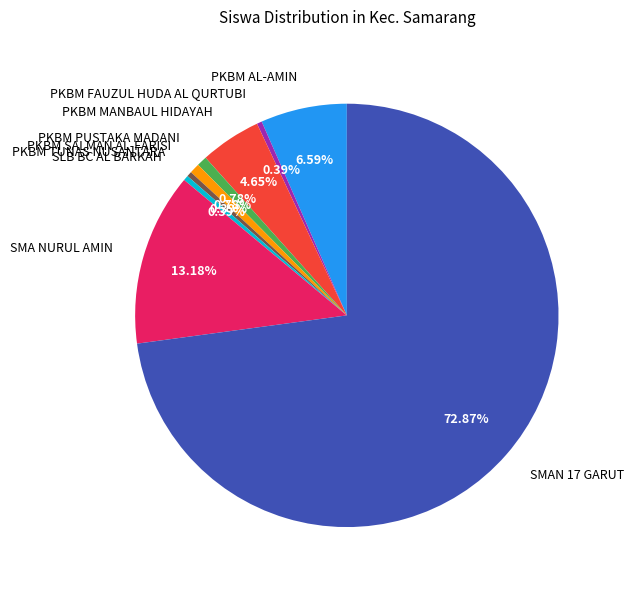

Combined, do PKBM FAUZUL HUDA AL QURTUBI and SMA NURUL AMIN account for over 50%?

No